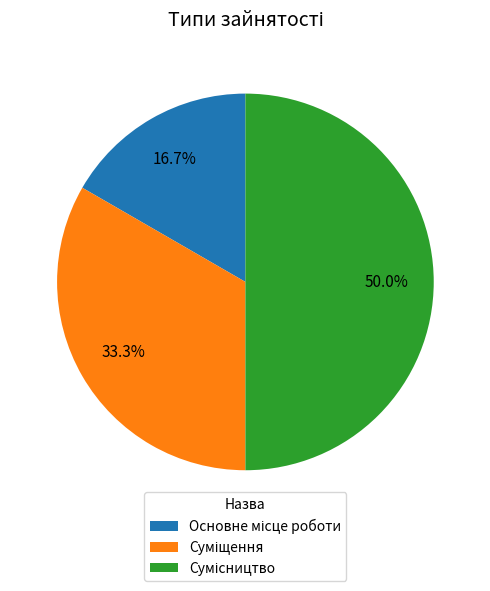

To the nearest percent, what is the difference between the largest and smallest slice percentages?

33%